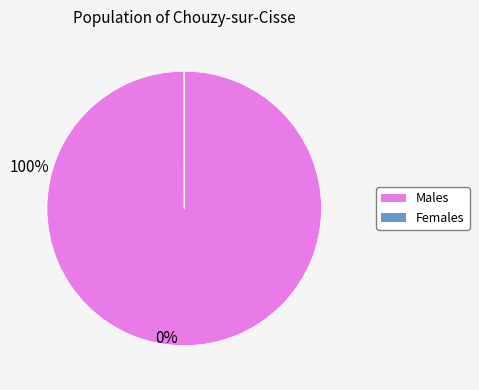

The Males slice represents 92% of the pie. True or false?

False